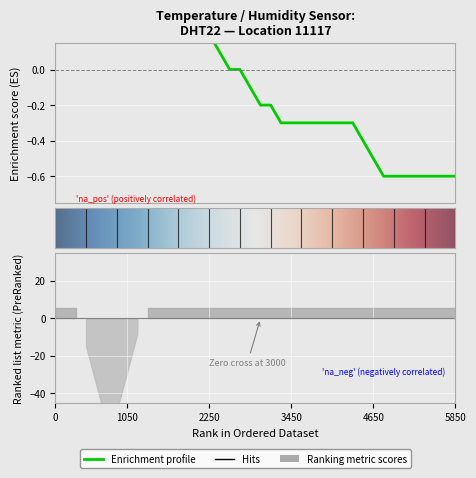

The chart shows a value of -0.3 at 00:53. True or false?

False